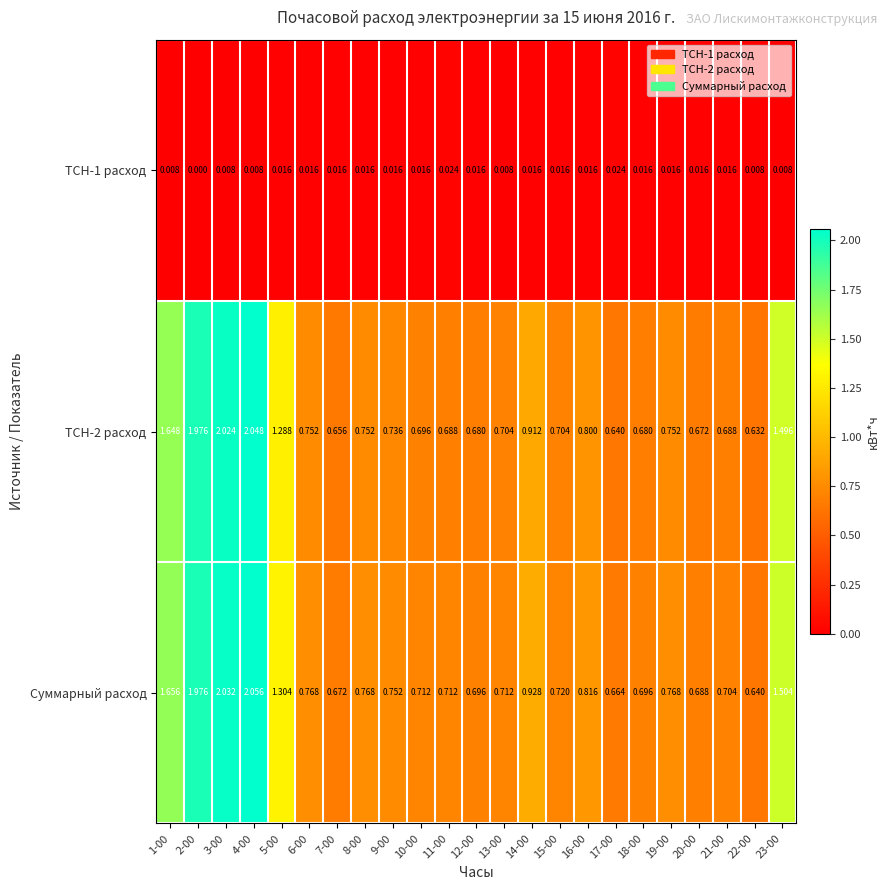

Which series has the largest total across all categories?

Суммарный расход